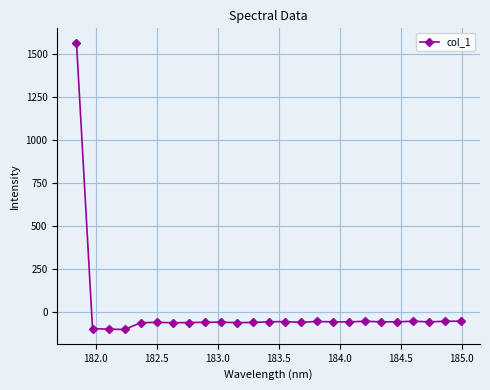

What is the value of the 5th point from the left?

-60.9